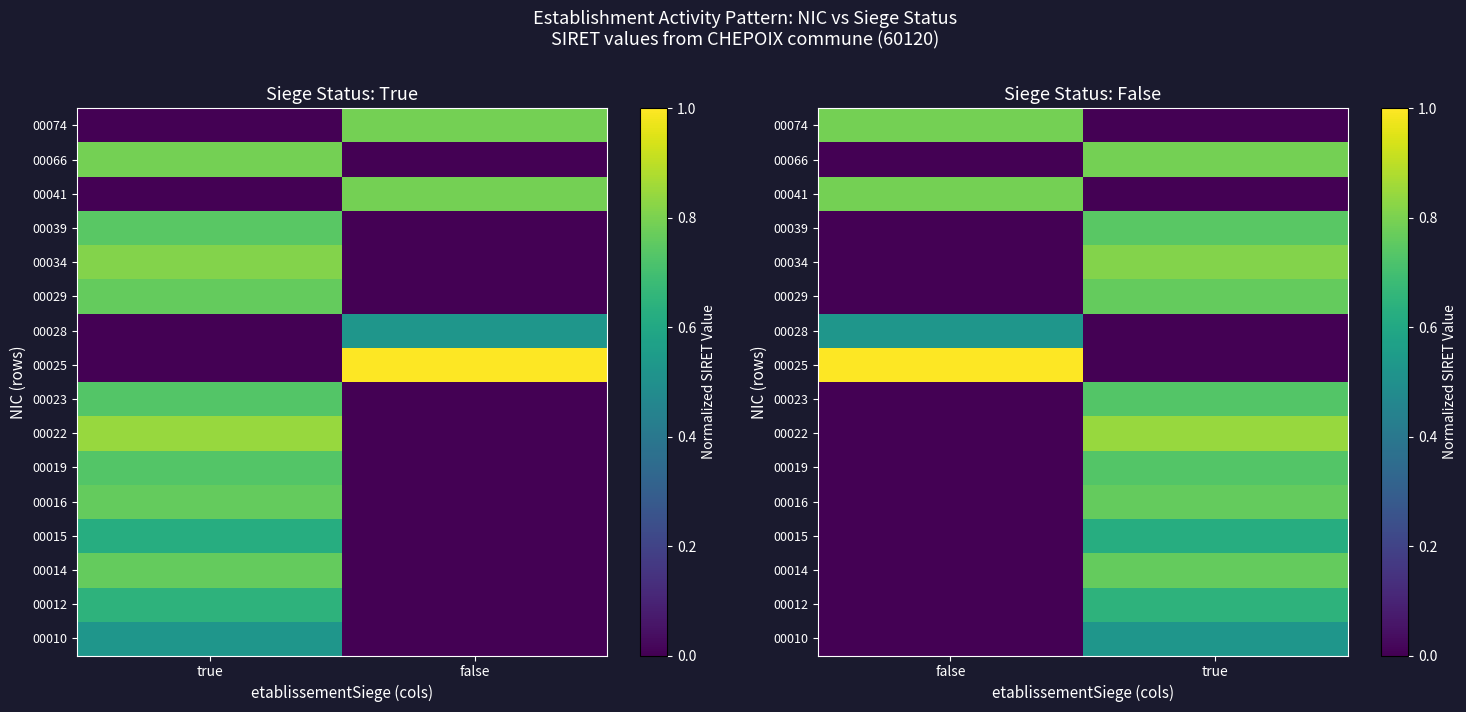

How many 00023 values are between 0 and 1?

2